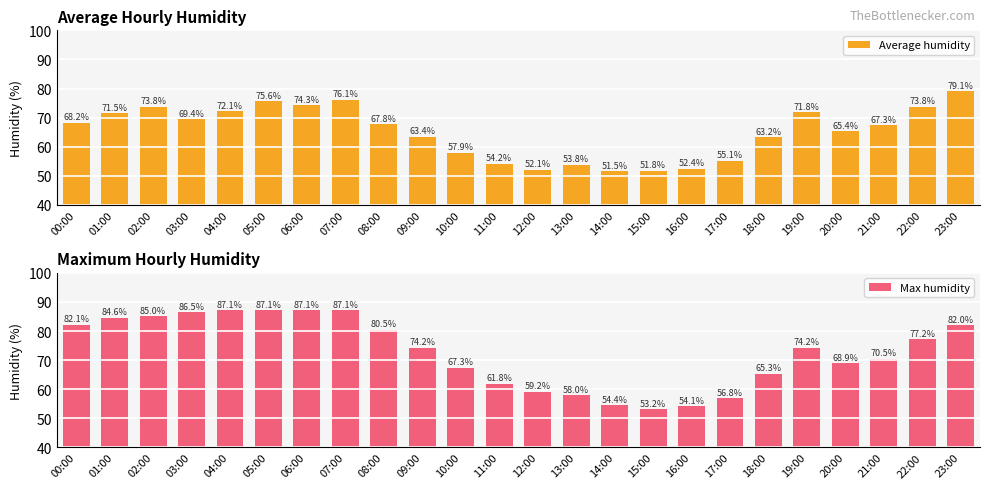

What are all the series names shown in the legend?

Average humidity, Max humidity